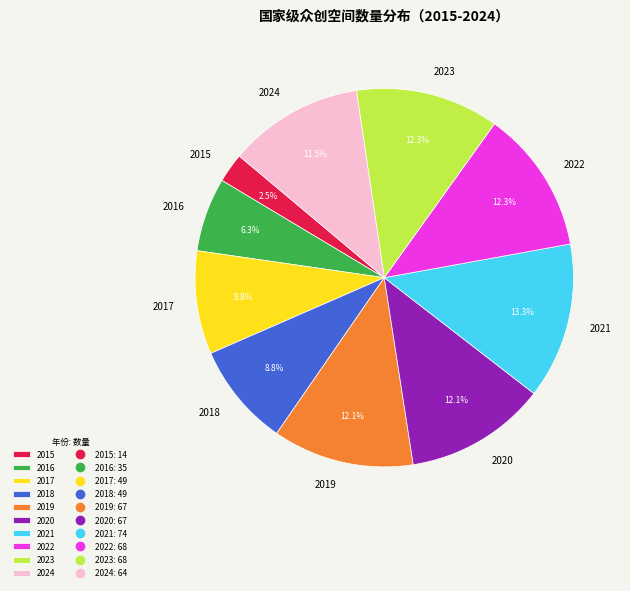

To the nearest percent, what portion does 2021 represent?

13%